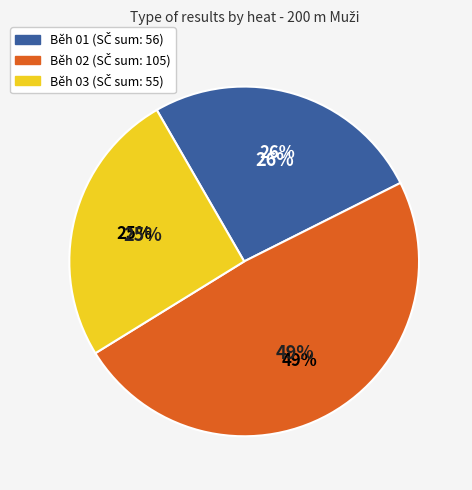

True or false: Bulva Pavel accounts for 11% of the total.

False